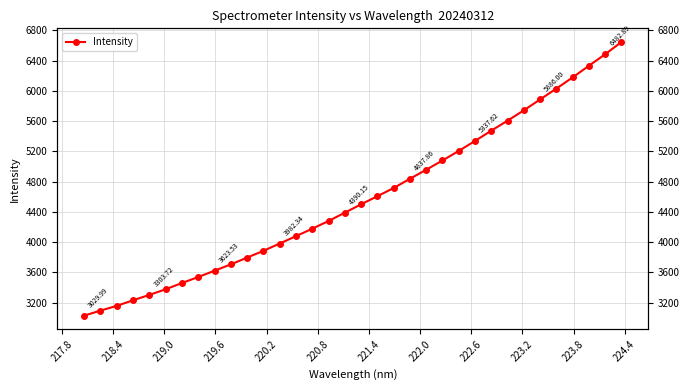

Reading left to right, list all the values displayed in this chart.

3030.0	3096.4	3159.5	3232.9	3303.7	3378.5	3460.7	3539.8	3623.5	3707.1	3796.6	3885.8	3982.3	4079.5	4178.4	4279.9	4390.1	4500.8	4607.5	4715.9	4837.9	4957.1	5079.4	5205.9	5337.6	5473.4	5605.3	5741.8	5886.0	6028.9	6176.6	6330.5	6482.9	6644.3